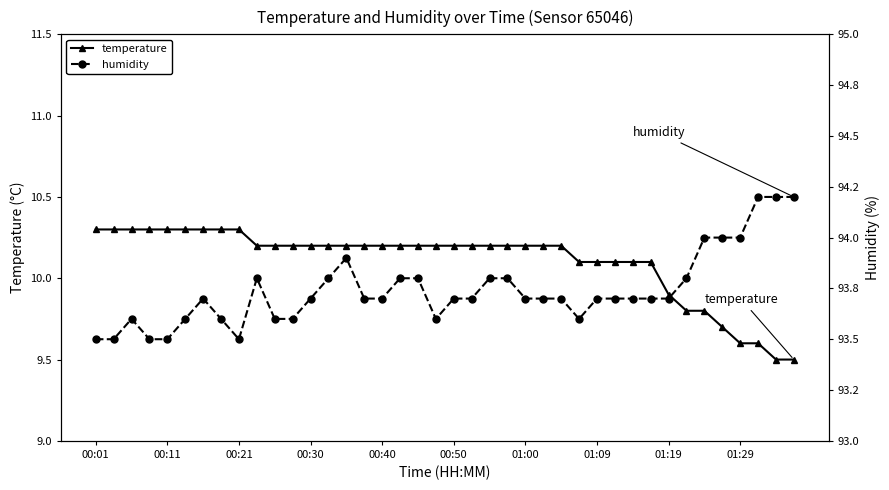

What is the maximum value shown in the chart?

94.2